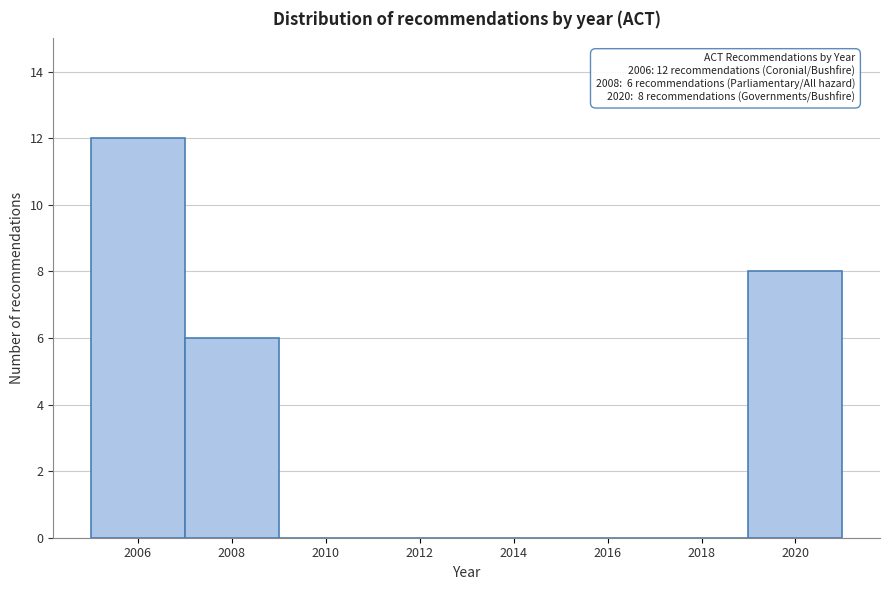

Over which range of the x-axis is the bar tallest?

2005 to 2007